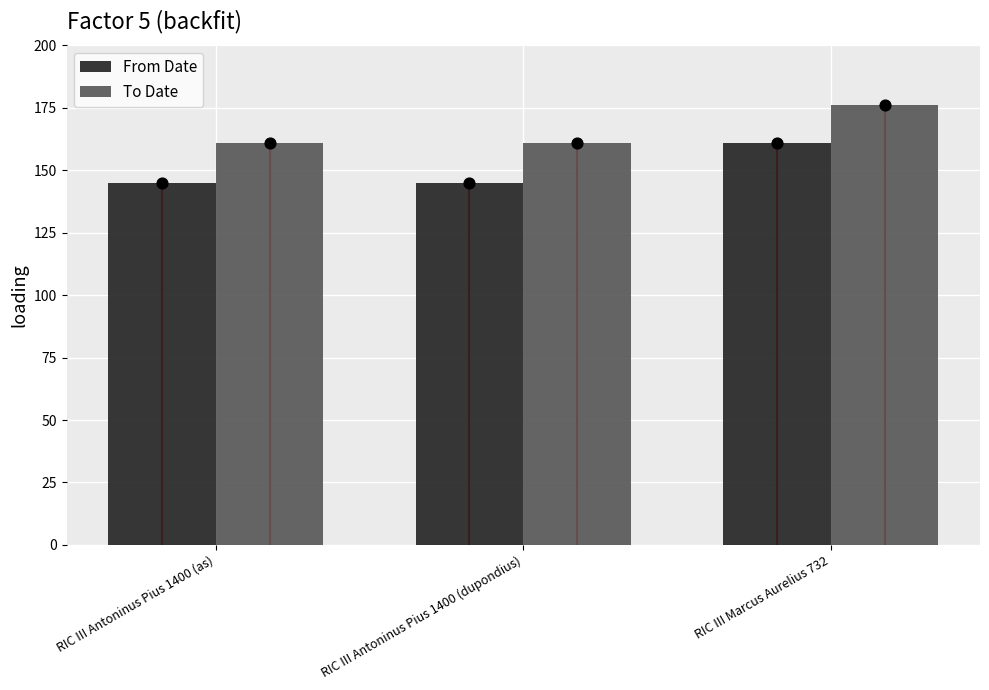

What are all the series names shown in the legend?

From Date, To Date